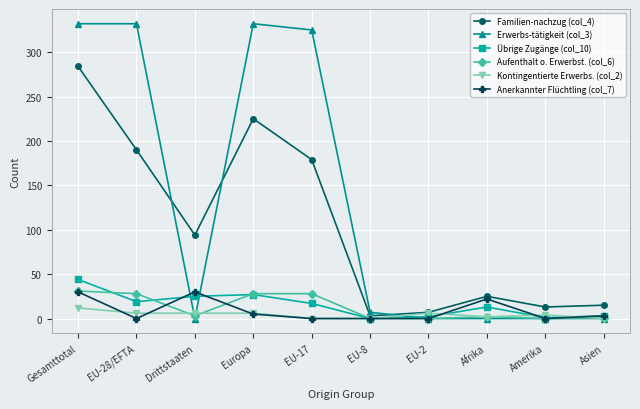

What is the average value of the Kontingentierte Erwerbs. (col_2) series?

4